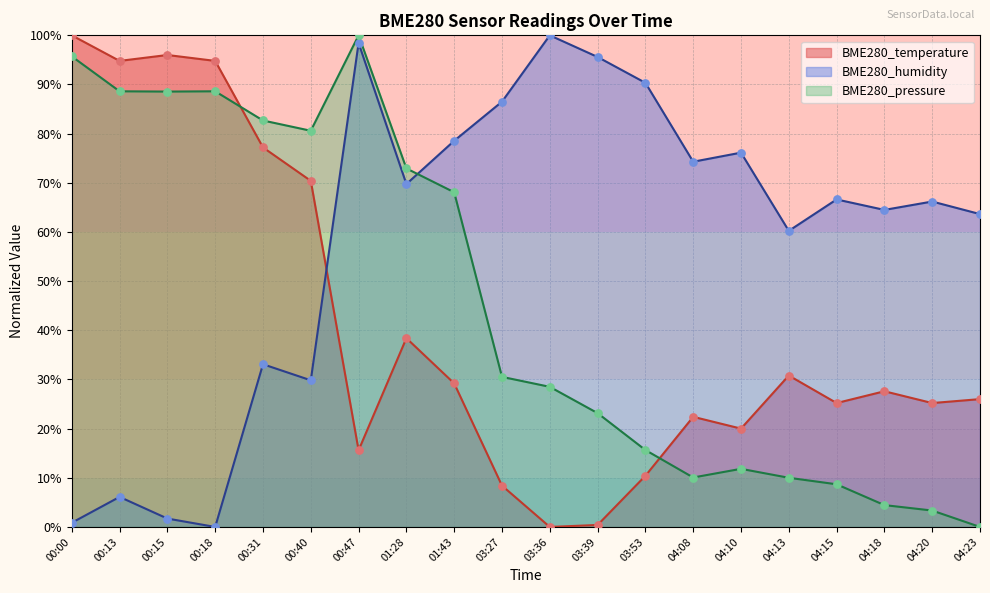

Which series reaches the maximum Y coordinate?

BME280_temperature